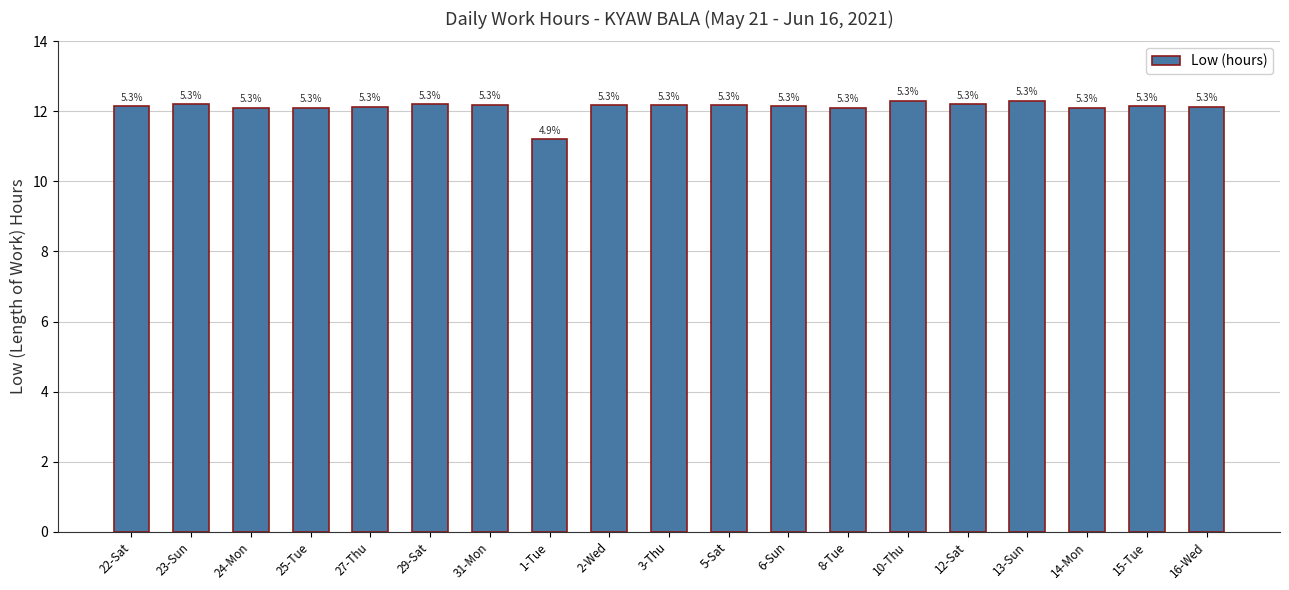

How many bars are there in total?

19